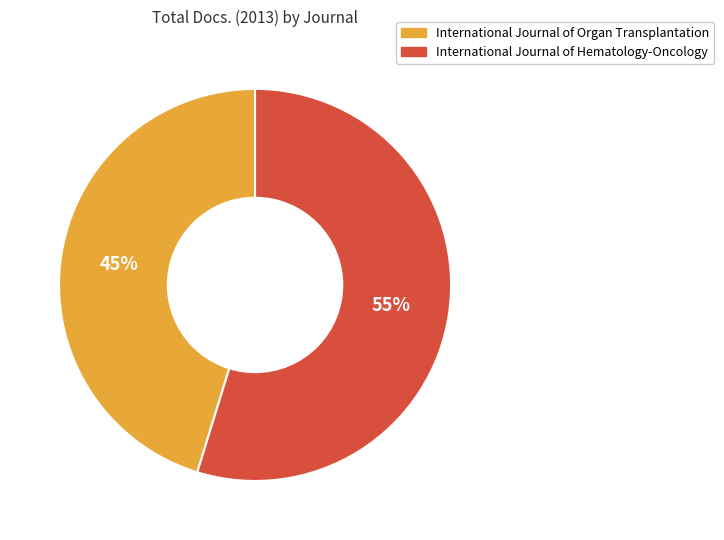

Is there a majority slice in this chart?

Yes